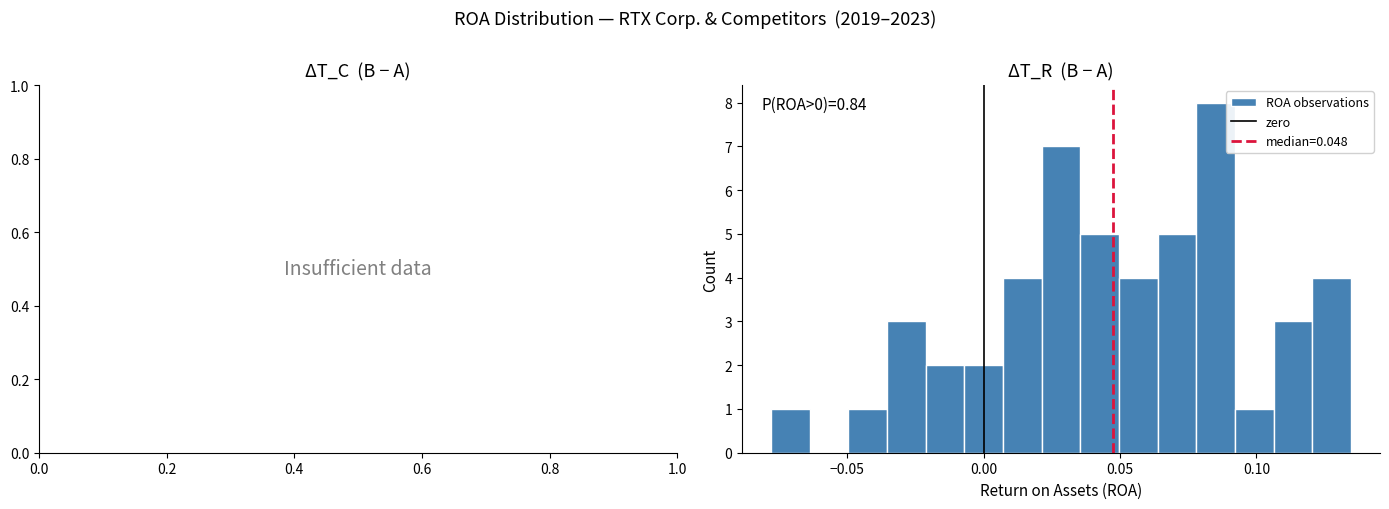

Read against the x-axis, roughly where is the centre of the tallest bar?

0.085